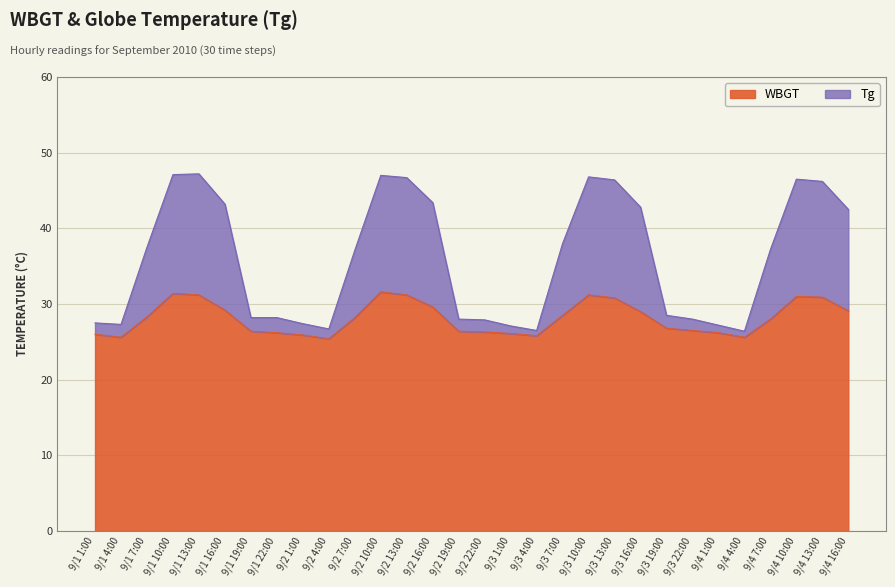

Is it true that Tg equals 42.8 at 9/3 16:00?

True